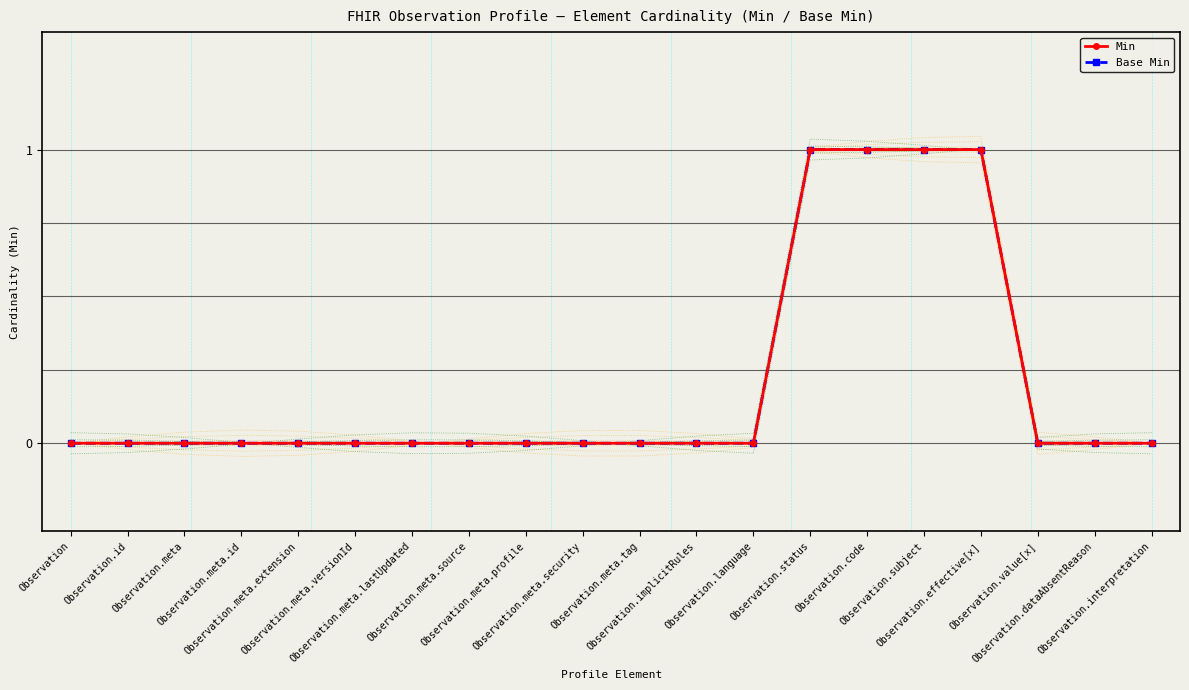

What is the value of the Min point at the 17th from the left?

1